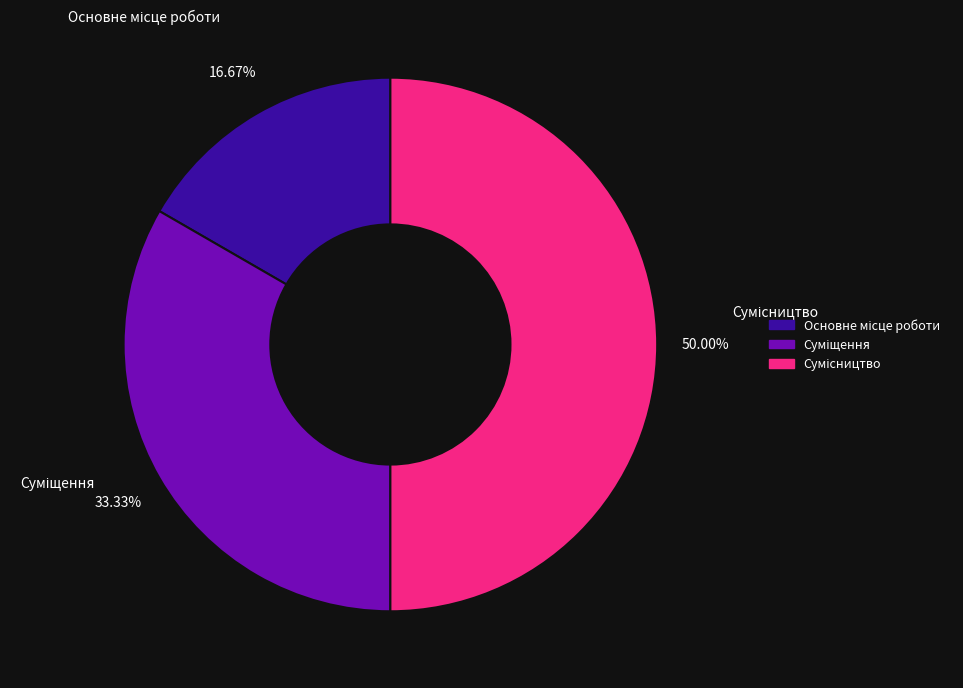

To the nearest percent, what is the average slice percentage?

33%